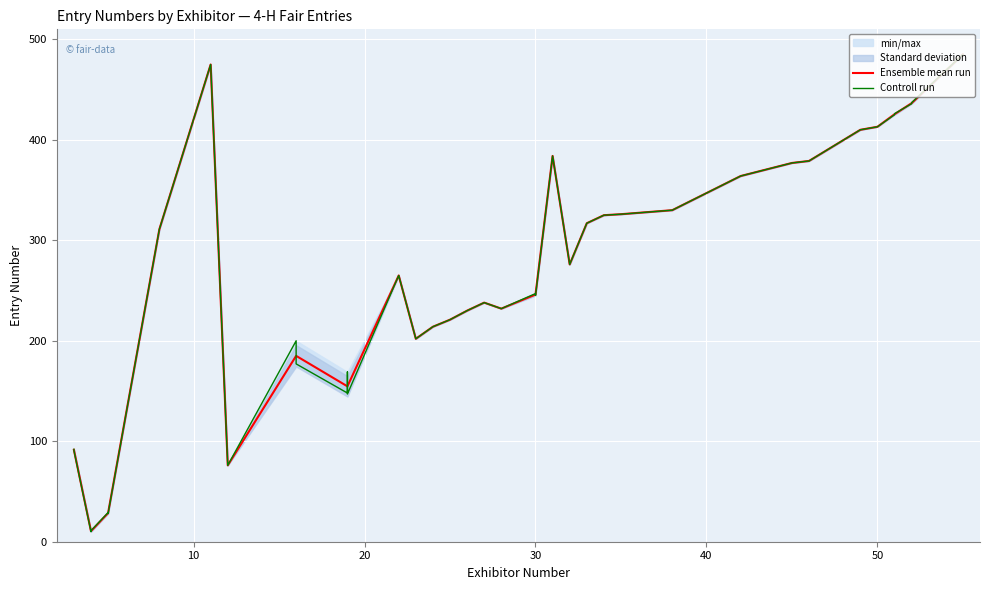

How many interior local peaks does the Exhibitor Number series have?

4